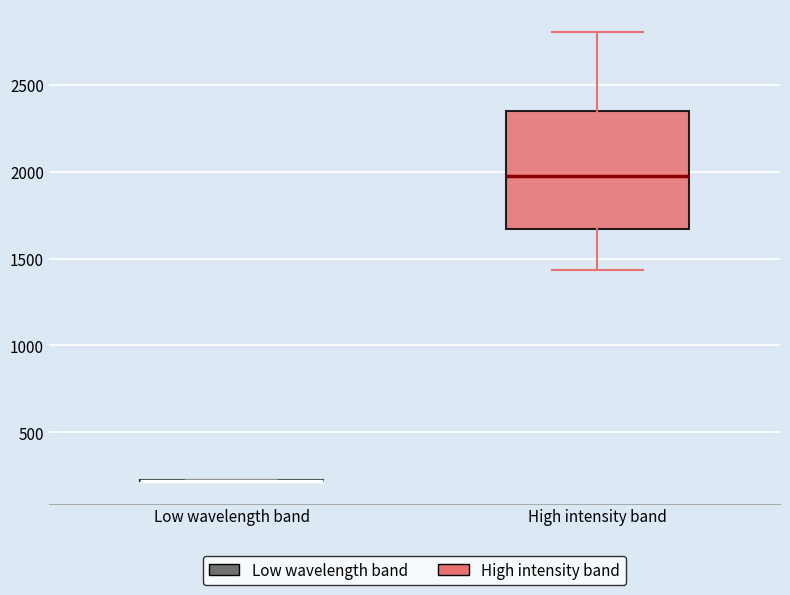

Comparing the boxes themselves (not the whiskers), which one is the tallest?

High intensity band